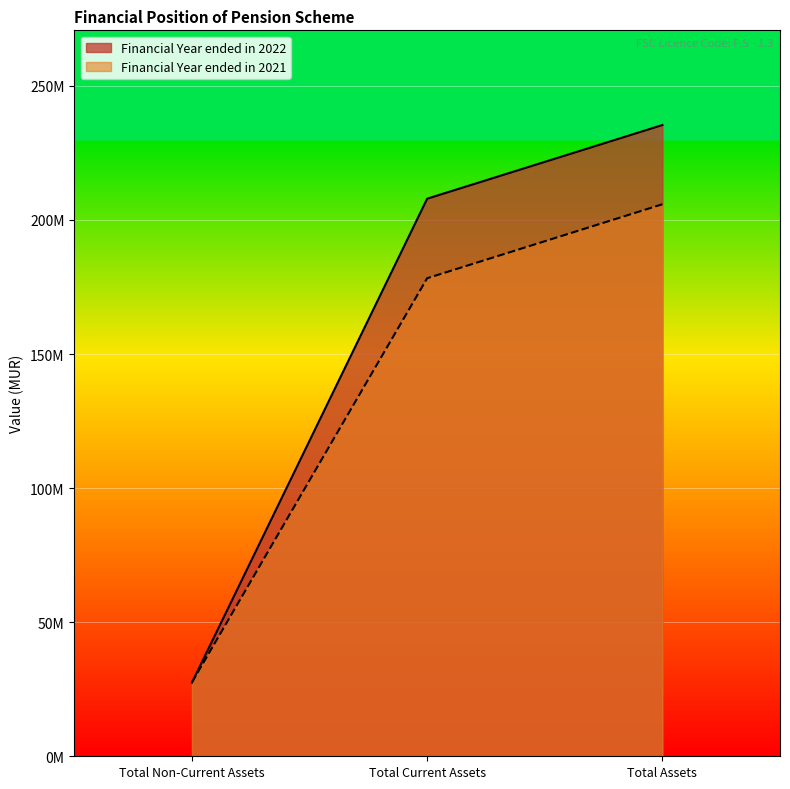

Where is Financial Year ended in 2022 nearest to the value 131428247?

Total Current Assets